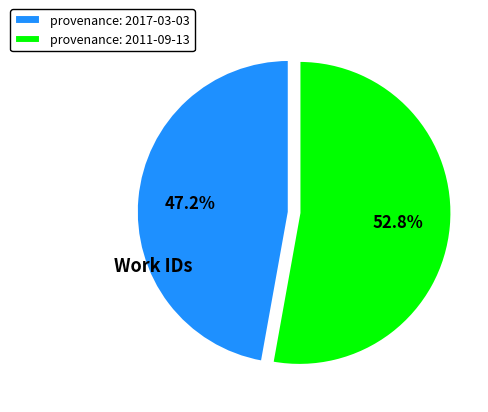

Combined, what portion of the pie is provenance: 2011-09-13 and provenance: 2017-03-03?

100.0%